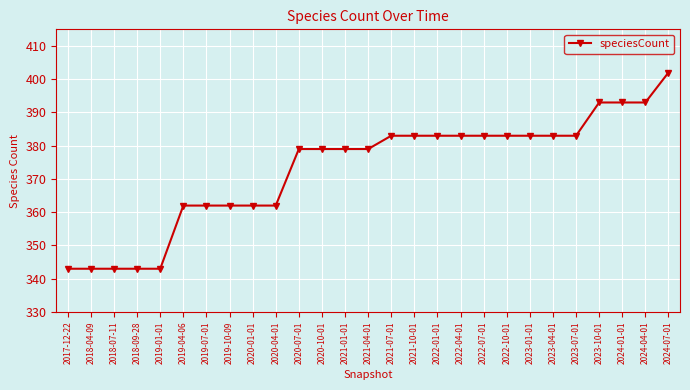

What is the difference between the maximum and second lowest values?

59